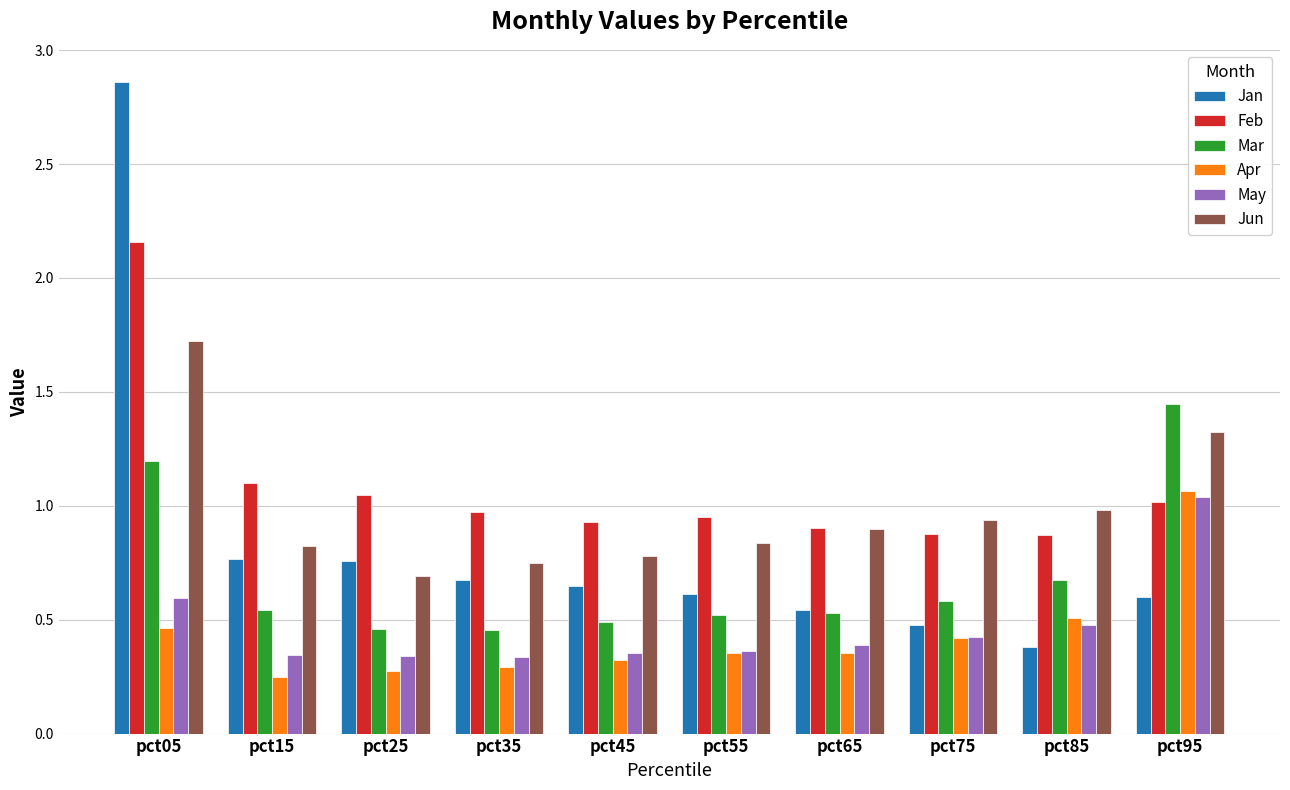

What are all the series names shown in the legend?

Jan, Feb, Mar, Apr, May, Jun